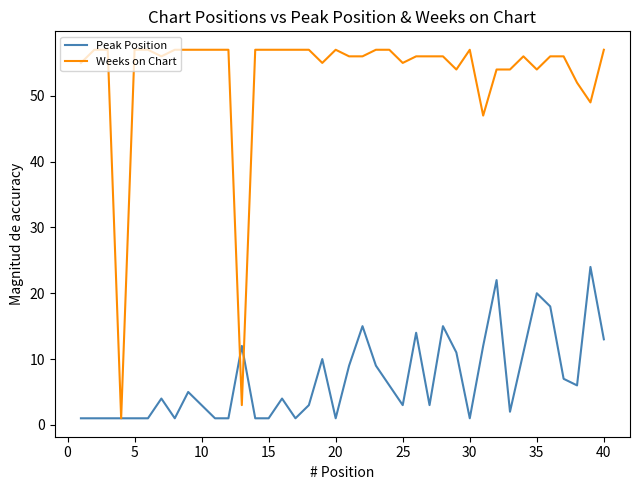

Count the number of data series in this chart.

2